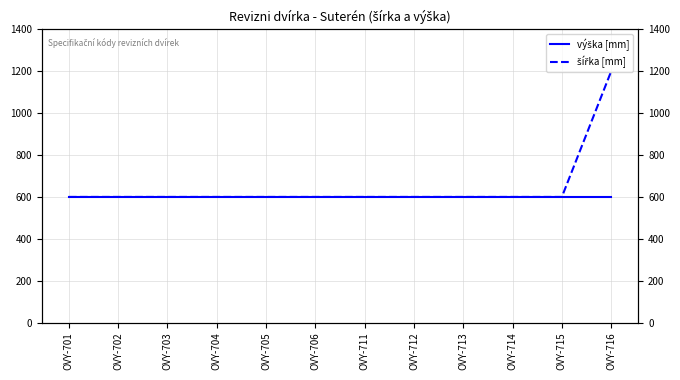

What is the minimum value shown in the chart?

600